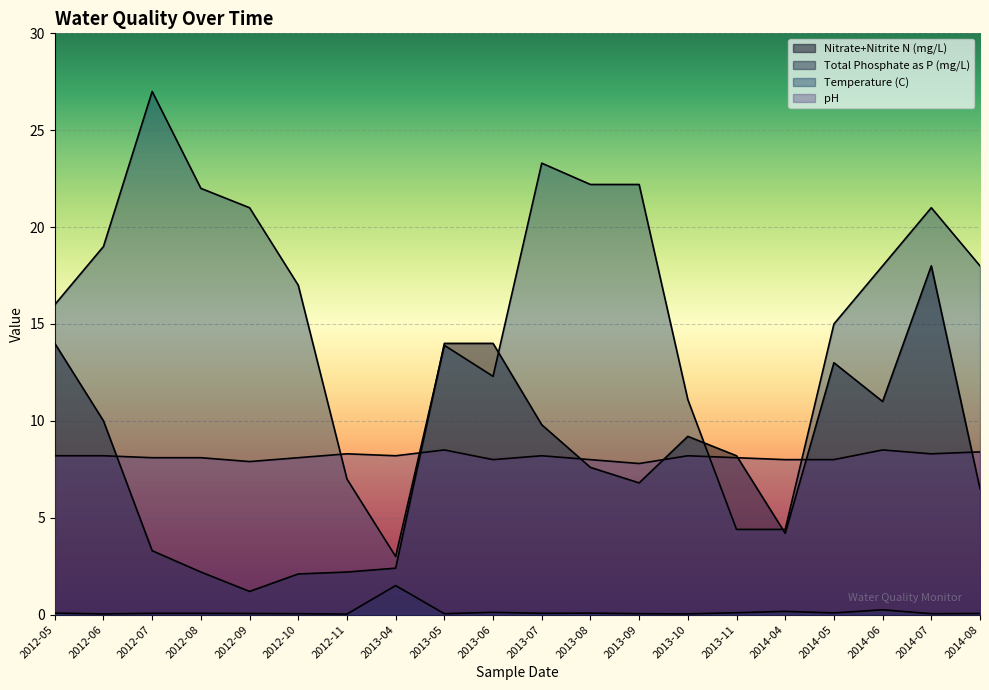

Which category has the lowest value in the Nitrate+Nitrite N (mg/L) series?

2012-09